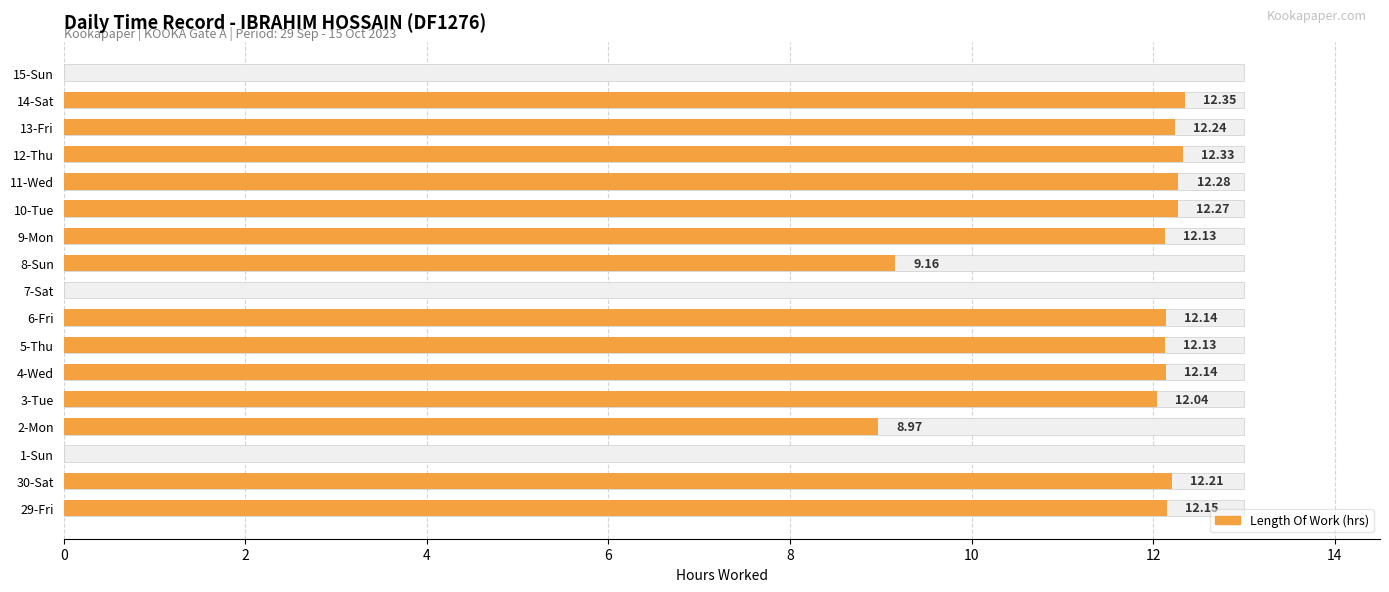

Which has a higher value, 11-Wed or 3-Tue?

11-Wed